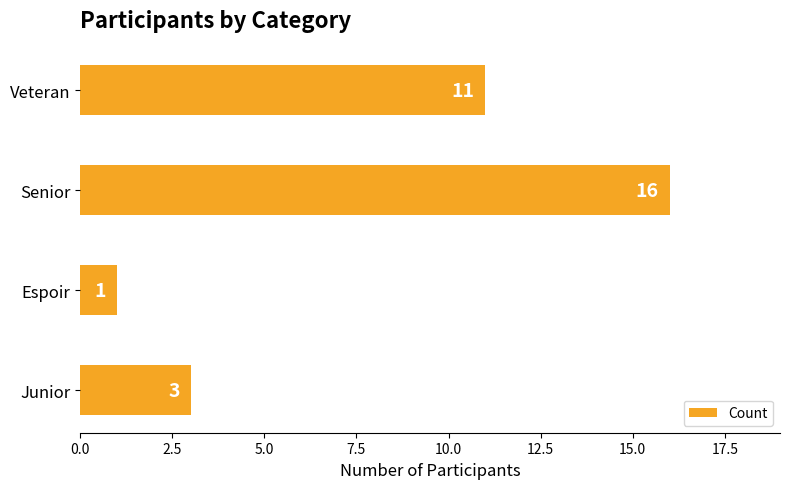

Between Veteran and Junior, which is larger?

Veteran